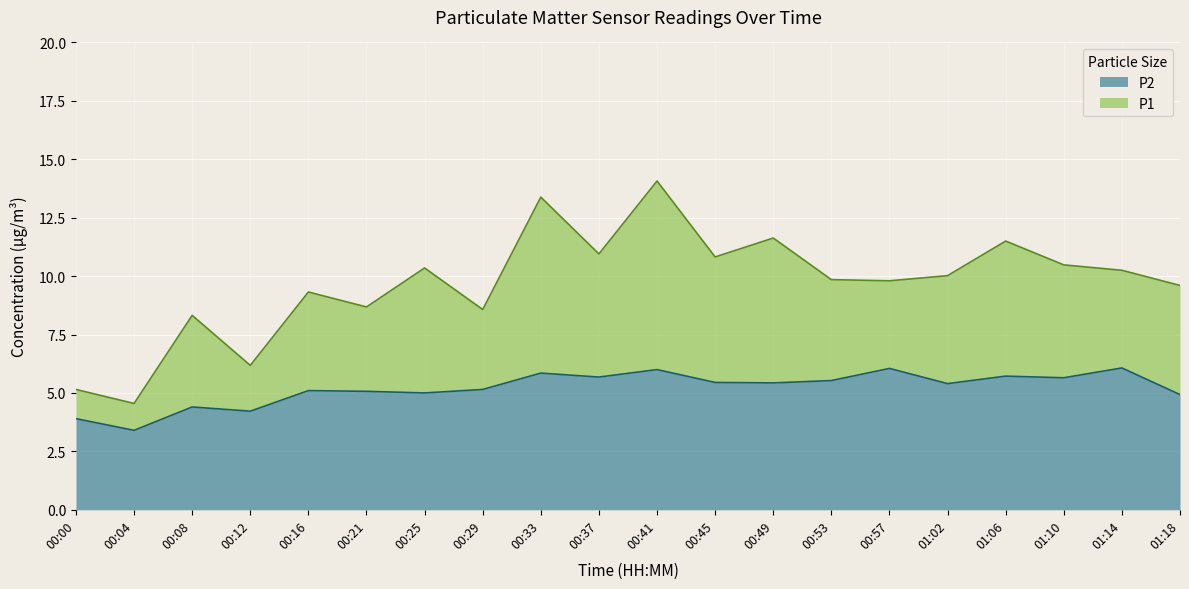

True or false: P2 has a value of 2.8 at 01:06.

False